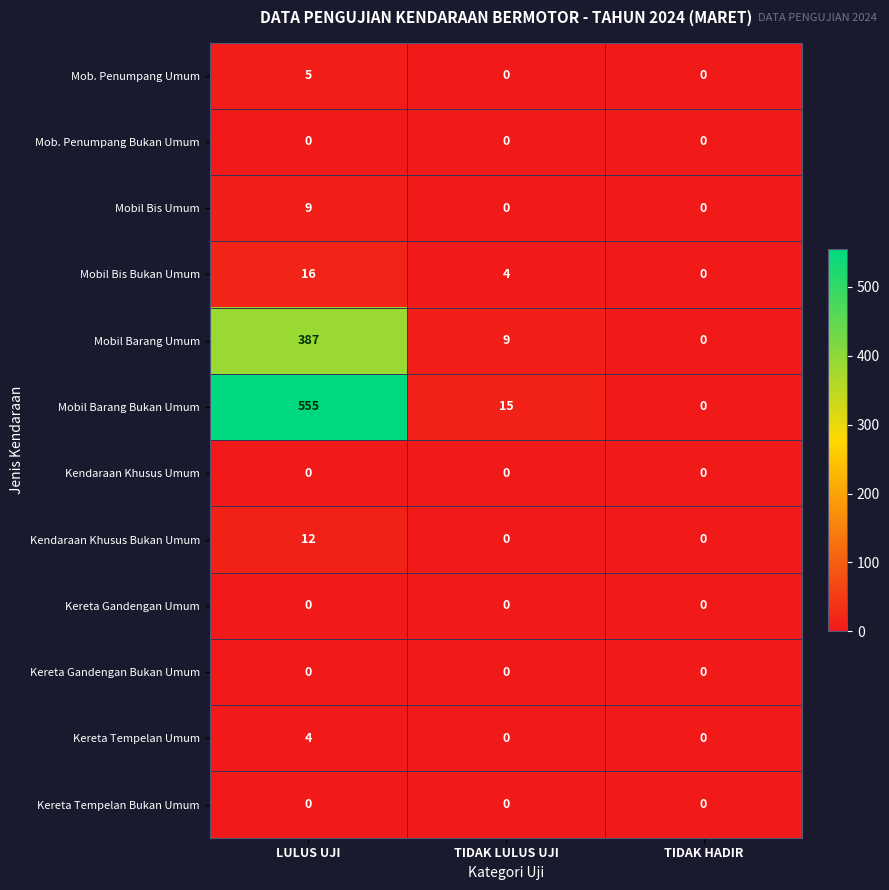

At which category does the chart reach its peak across all series?

LULUS UJI